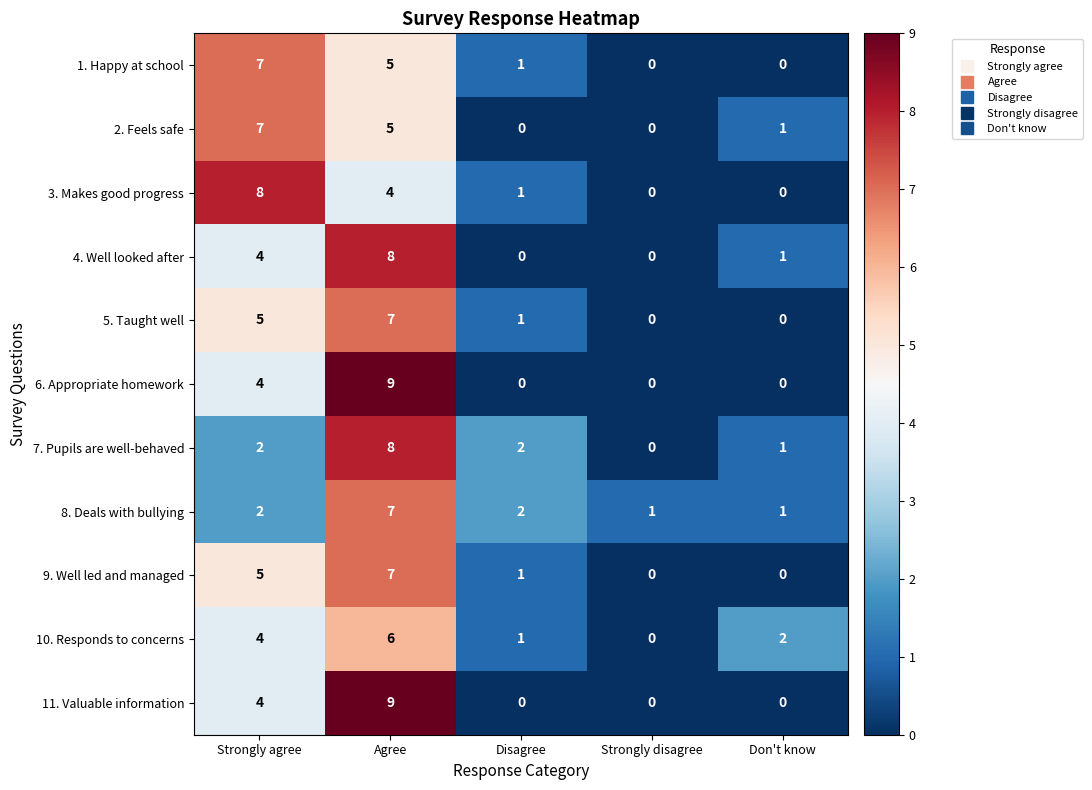

How many data points does each series have?

5